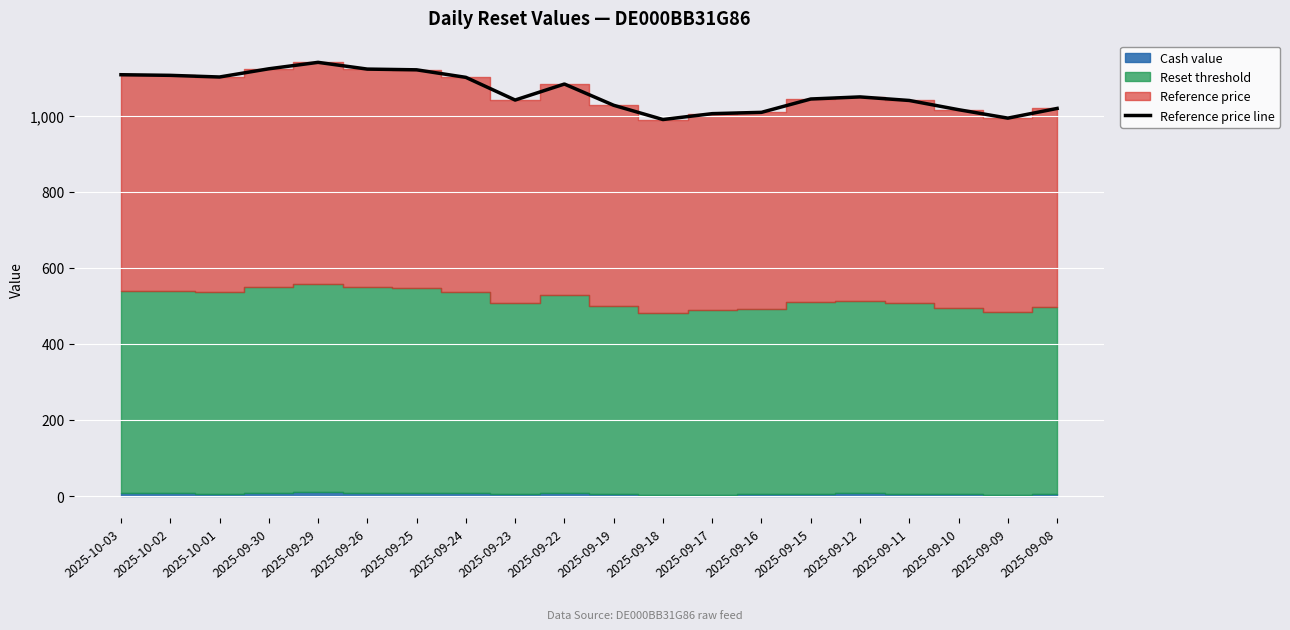

What is the average value?

1061.6